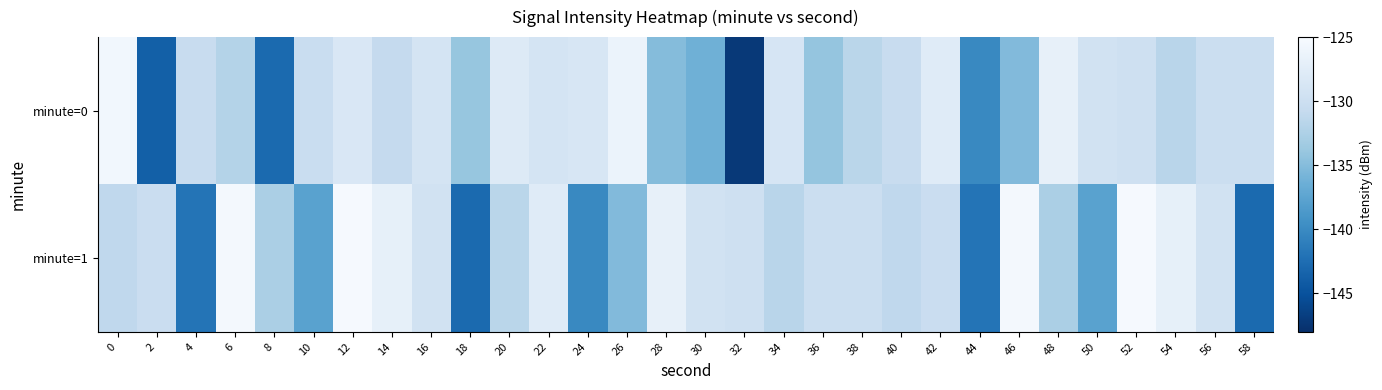

Which series changed the most between 36 and 48?

minute=0